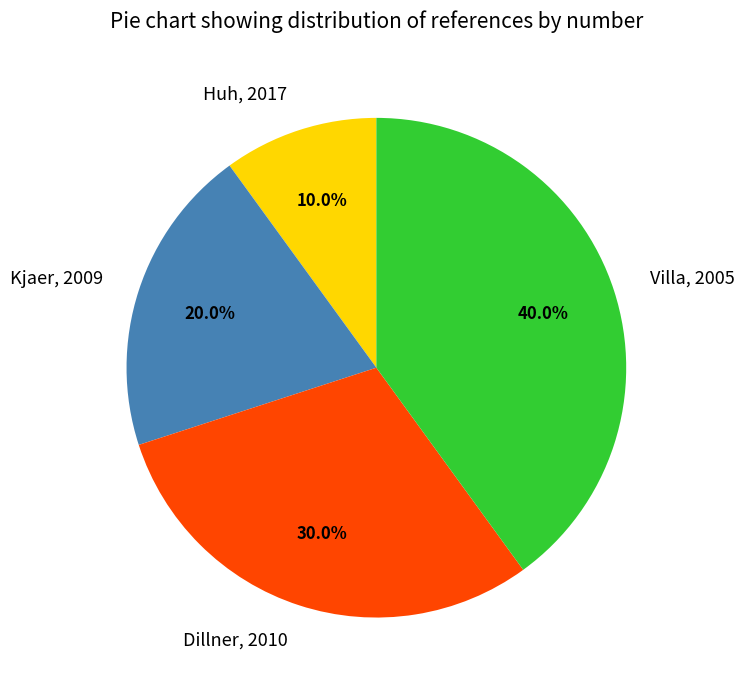

Which category has the smallest portion of the pie?

Huh, 2017